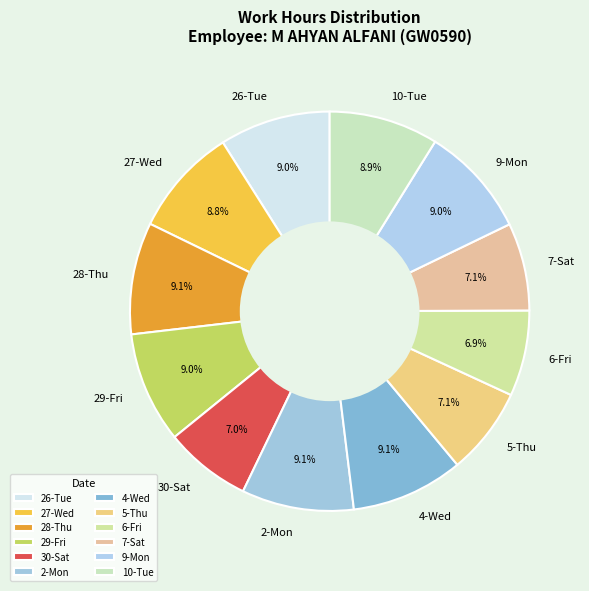

How many segments does this pie chart have?

12